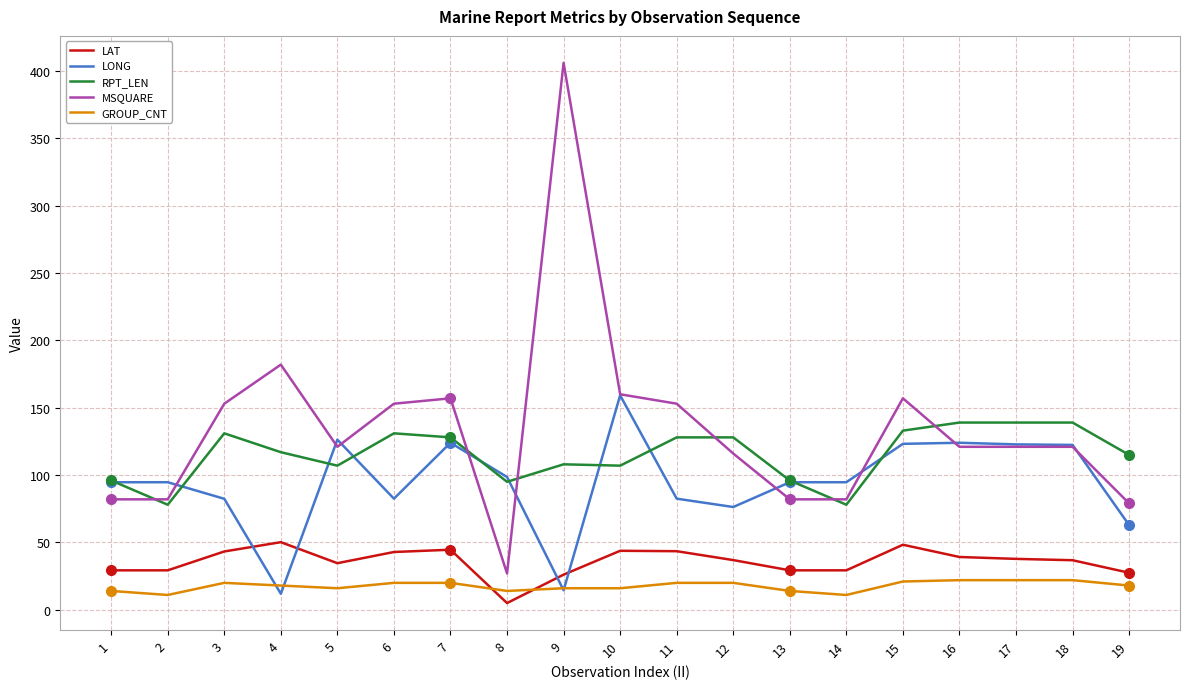

What is the greatest value displayed?

406.0